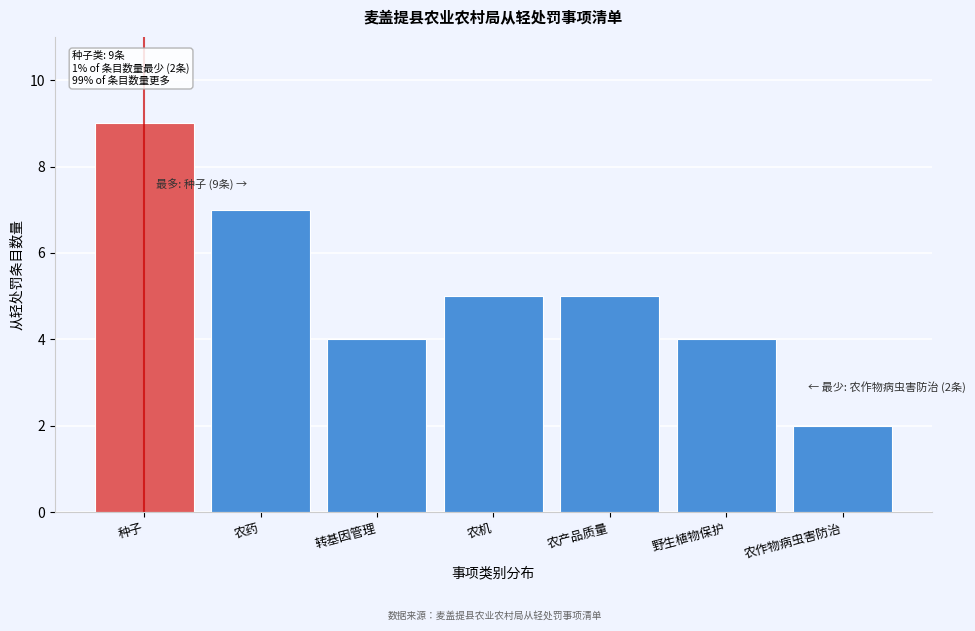

Reading left to right, extract all data points from this chart.

种子=9	农药=7	转基因管理=4	农机=5	农产品质量=5	野生植物保护=4	农作物病虫害防治=2